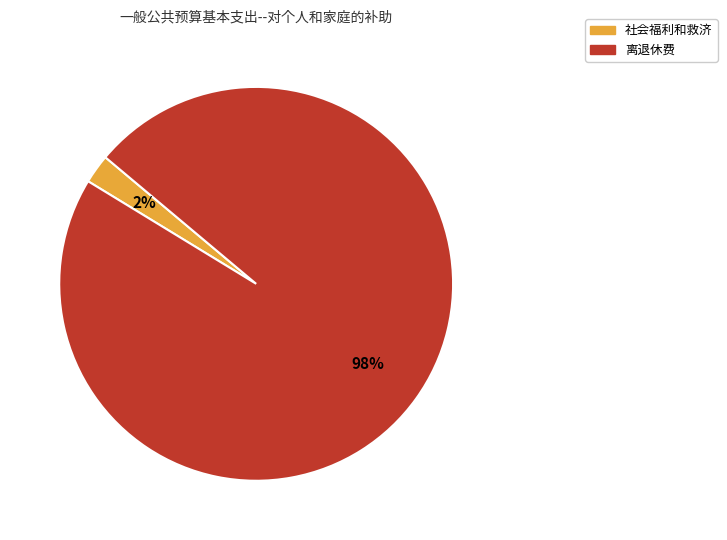

Count the number of slices in the pie.

2